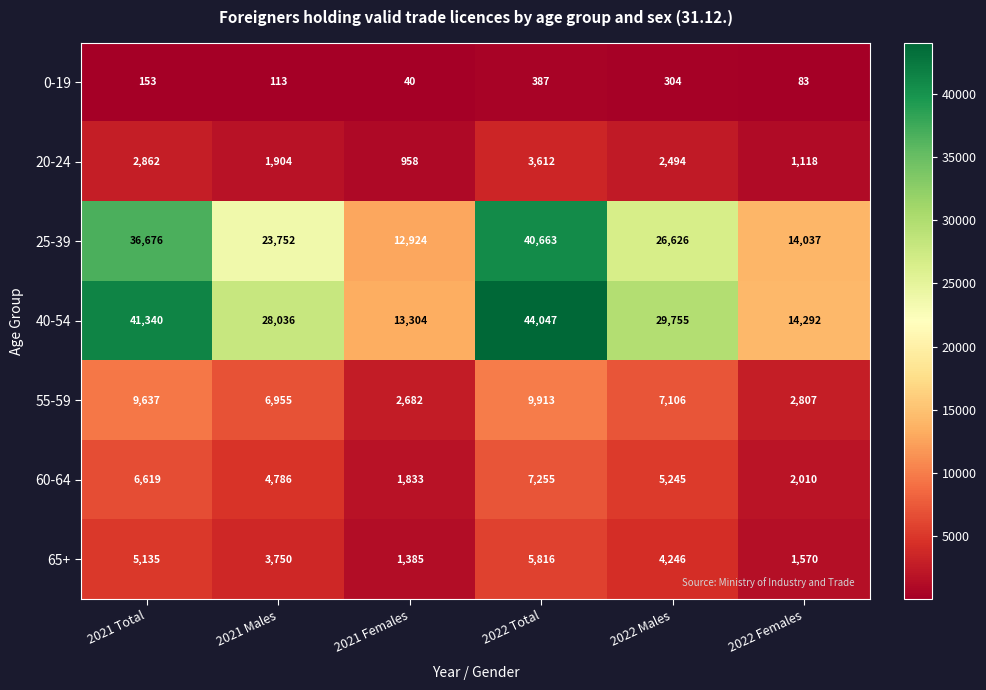

What is the difference between the highest and lowest values at 2022 Males?

29451